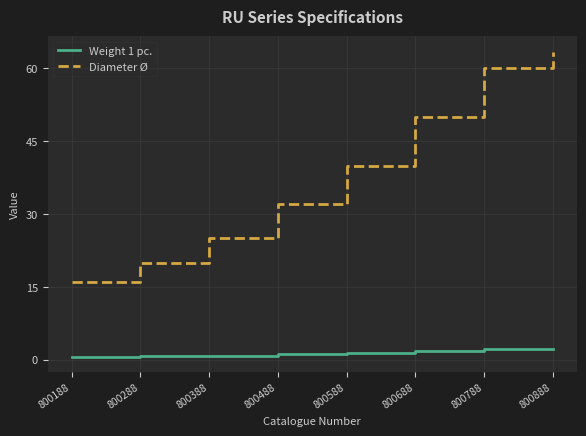

How many lines are shown in the chart?

2